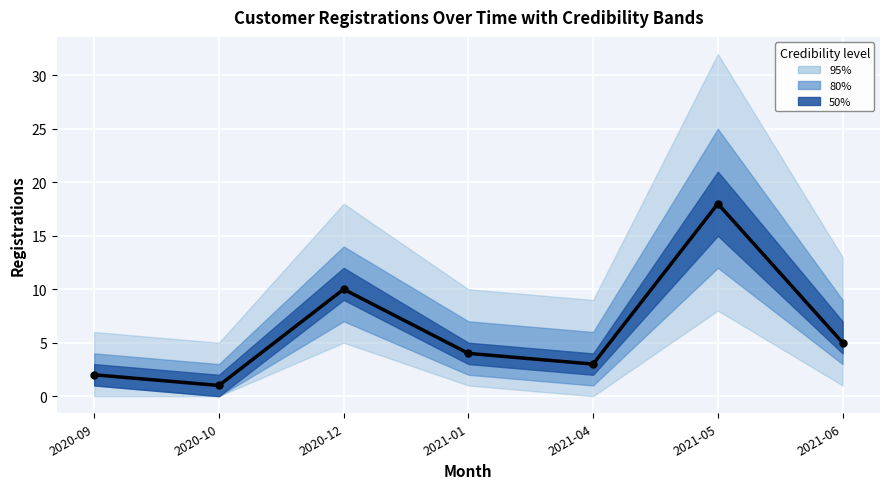

At which label is the value closest to 9?

2020-12